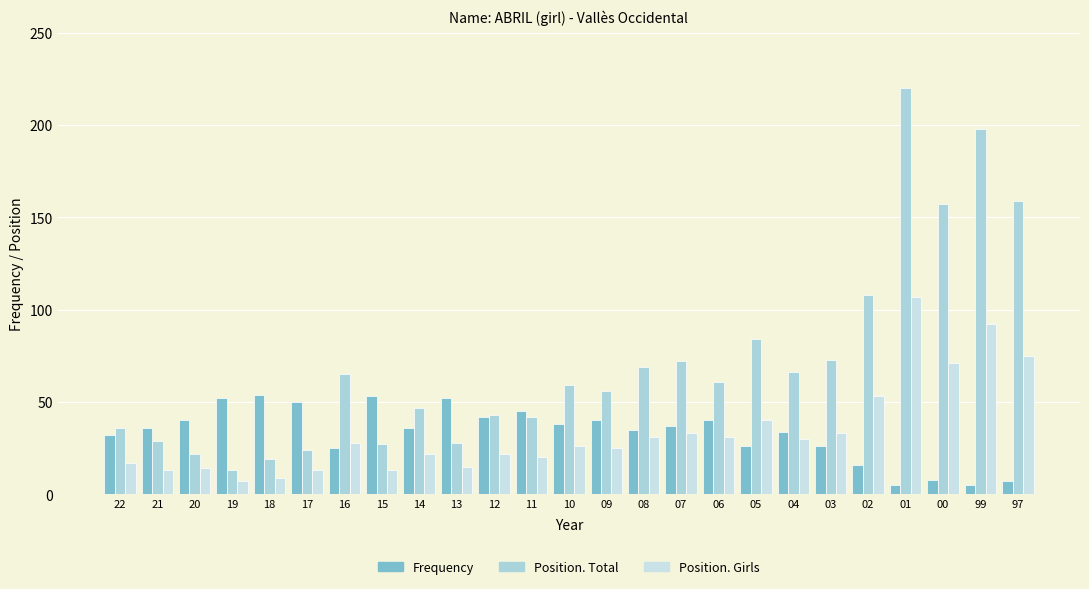

How many categories are shown in the chart?

25